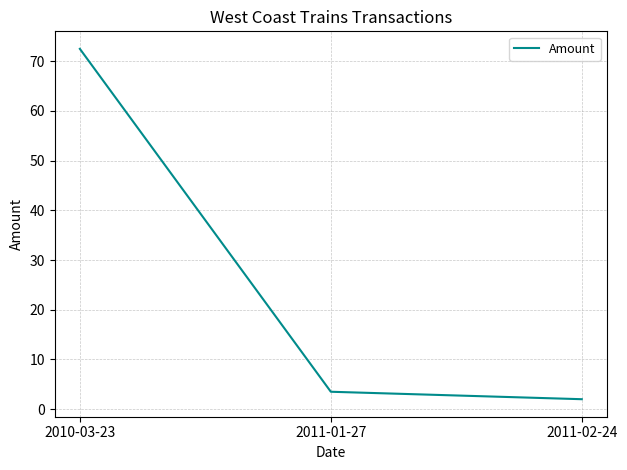

List the labels in order of value, largest first.

2010-03-23, 2011-01-27, 2011-02-24